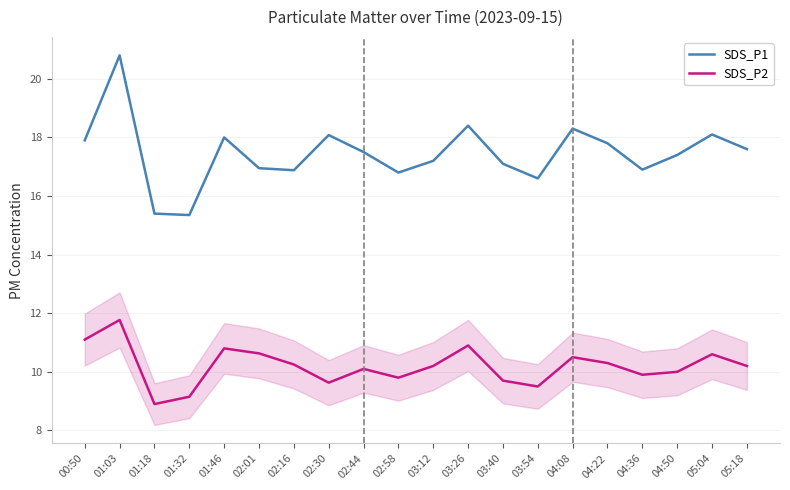

True or false: SDS_P1 and SDS_P2 intersect in this chart.

False